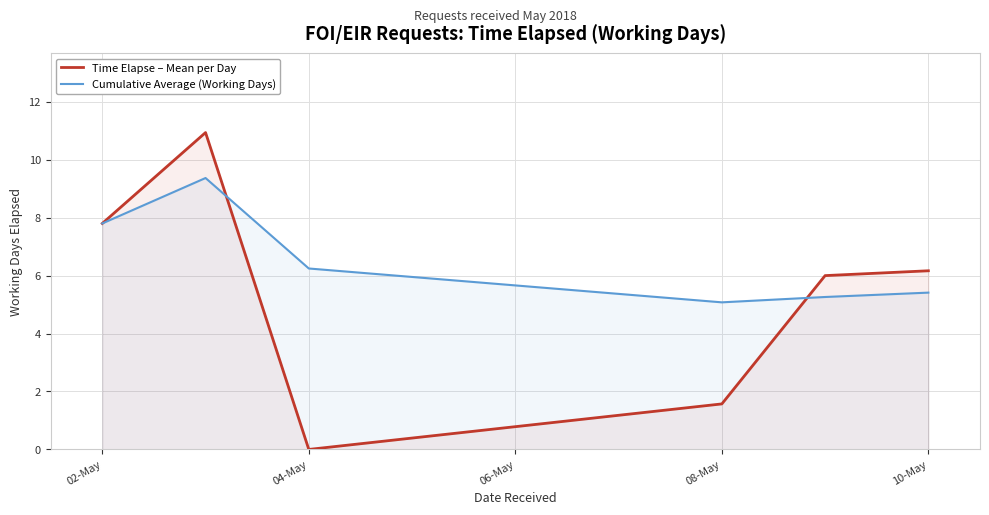

What value does the Time Elapse – Mean per Day series have at 02-May?

7.8